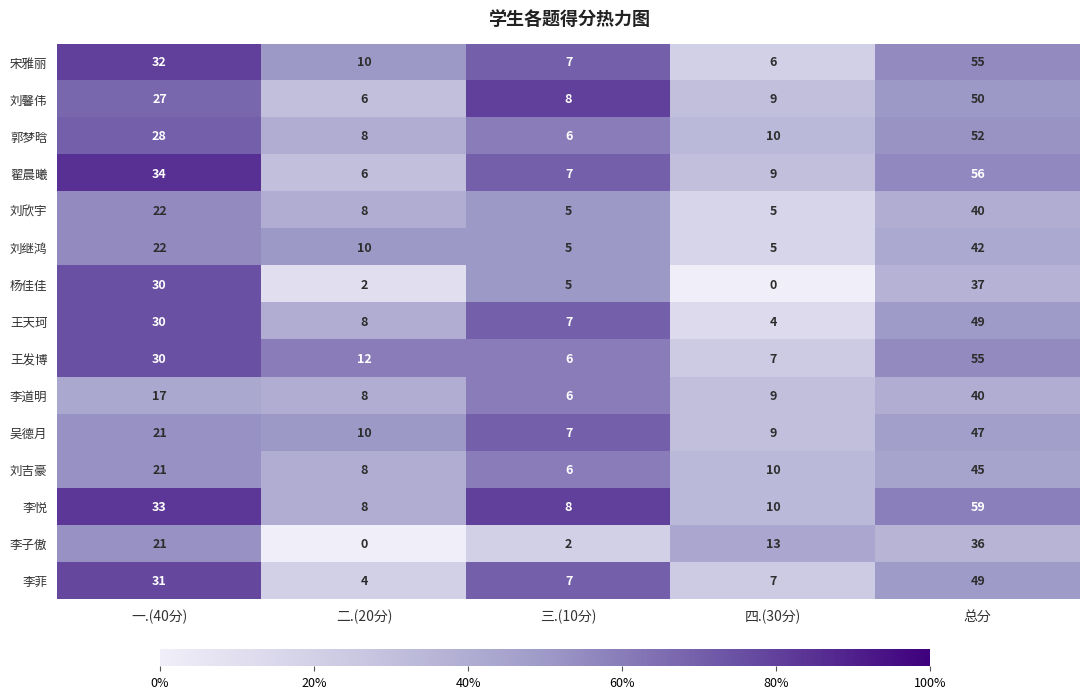

Count the number of data series in this chart.

15